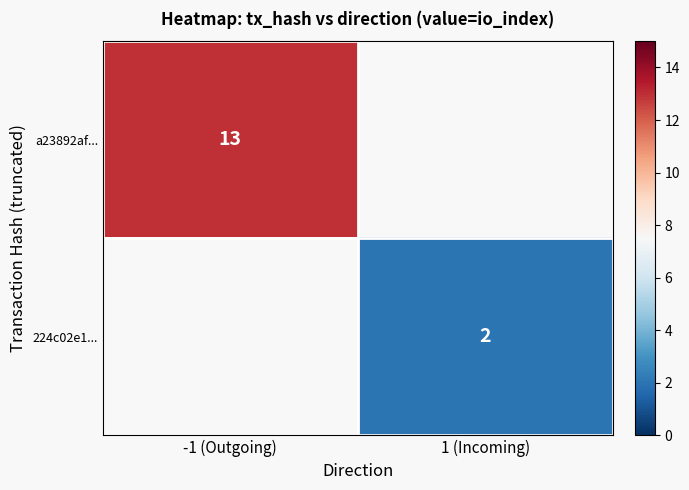

True or false: 224c02e1... has a value of 1 at 1 (Incoming).

False